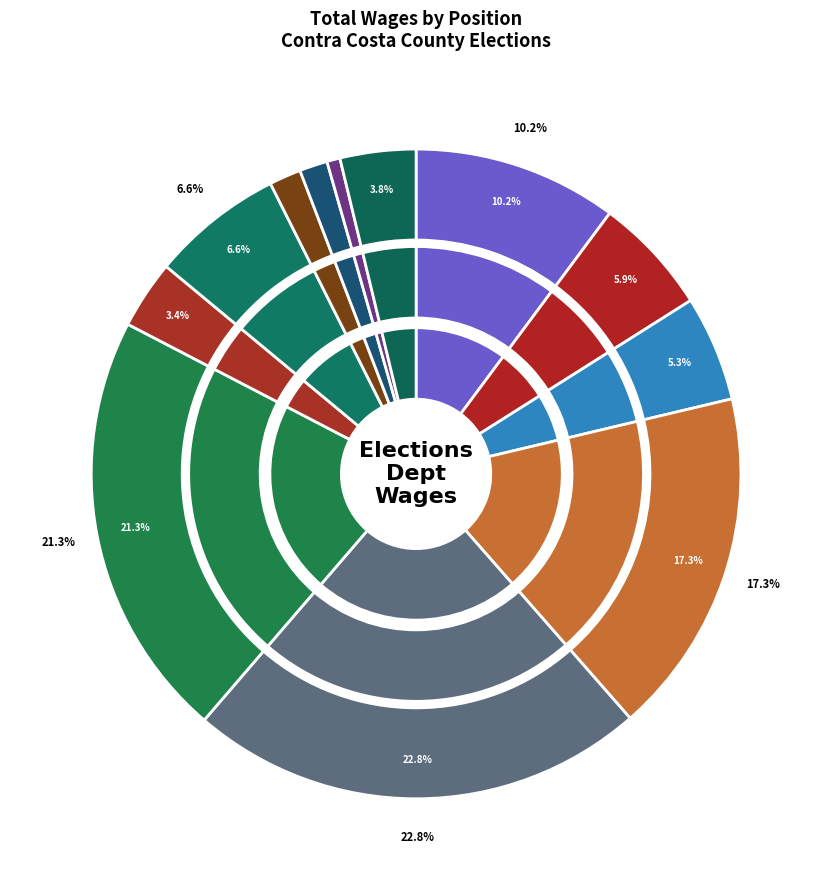

Rank the categories by value from highest to lowest.

Elections Svcs Specialist, Elections Svcs Technician, Elections Processing Supvr, Clerk Recorder, Asst County Registrar-Exempt, Deputy Co Clerk-Recorder-Ex, Elections Svcs Manager, Elections Svcs Reimburse Tech, Elections Outreach Coordinator, Info Sys Technician I, Info Sys Specialist II, Seasonal Clerk